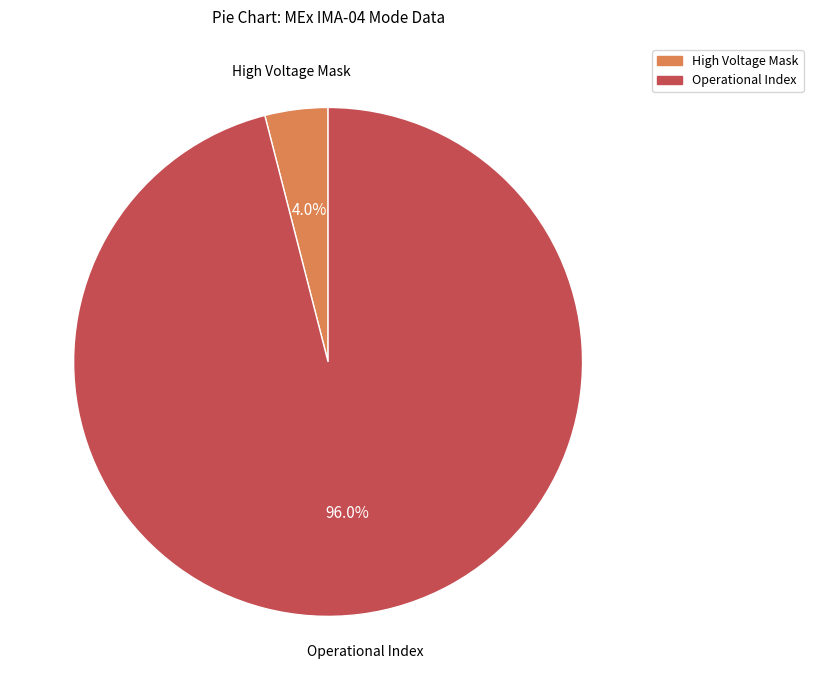

Is there a majority slice in this chart?

Yes